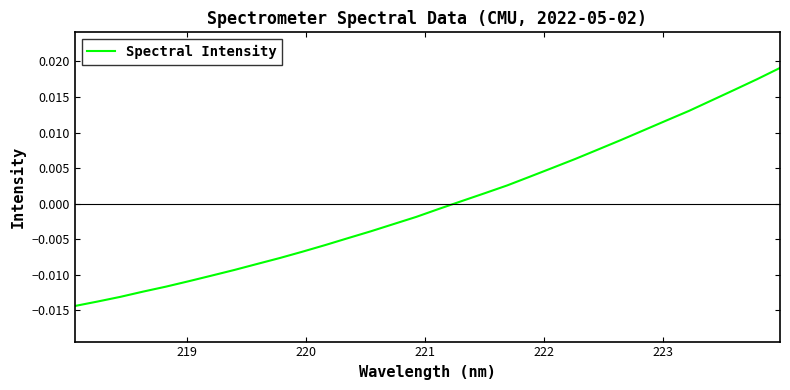

True or false: the data has more than 1 interior local peaks.

False